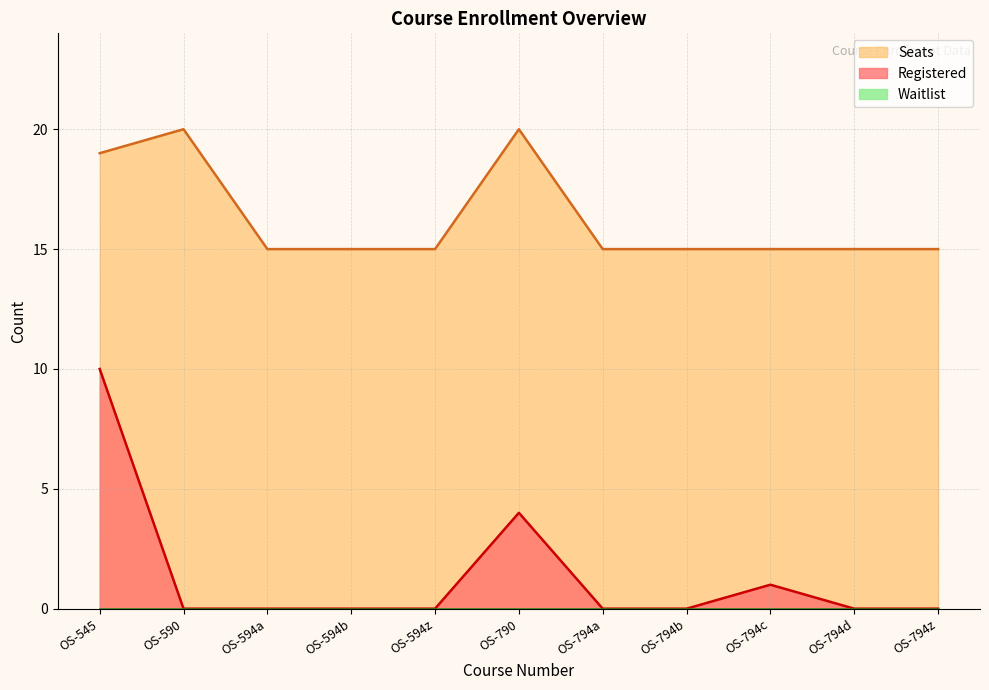

Rank the categories by Registered value from highest to lowest.

OS-545, OS-790, OS-794c, OS-590, OS-594a, OS-594b, OS-594z, OS-794a, OS-794b, OS-794d, OS-794z